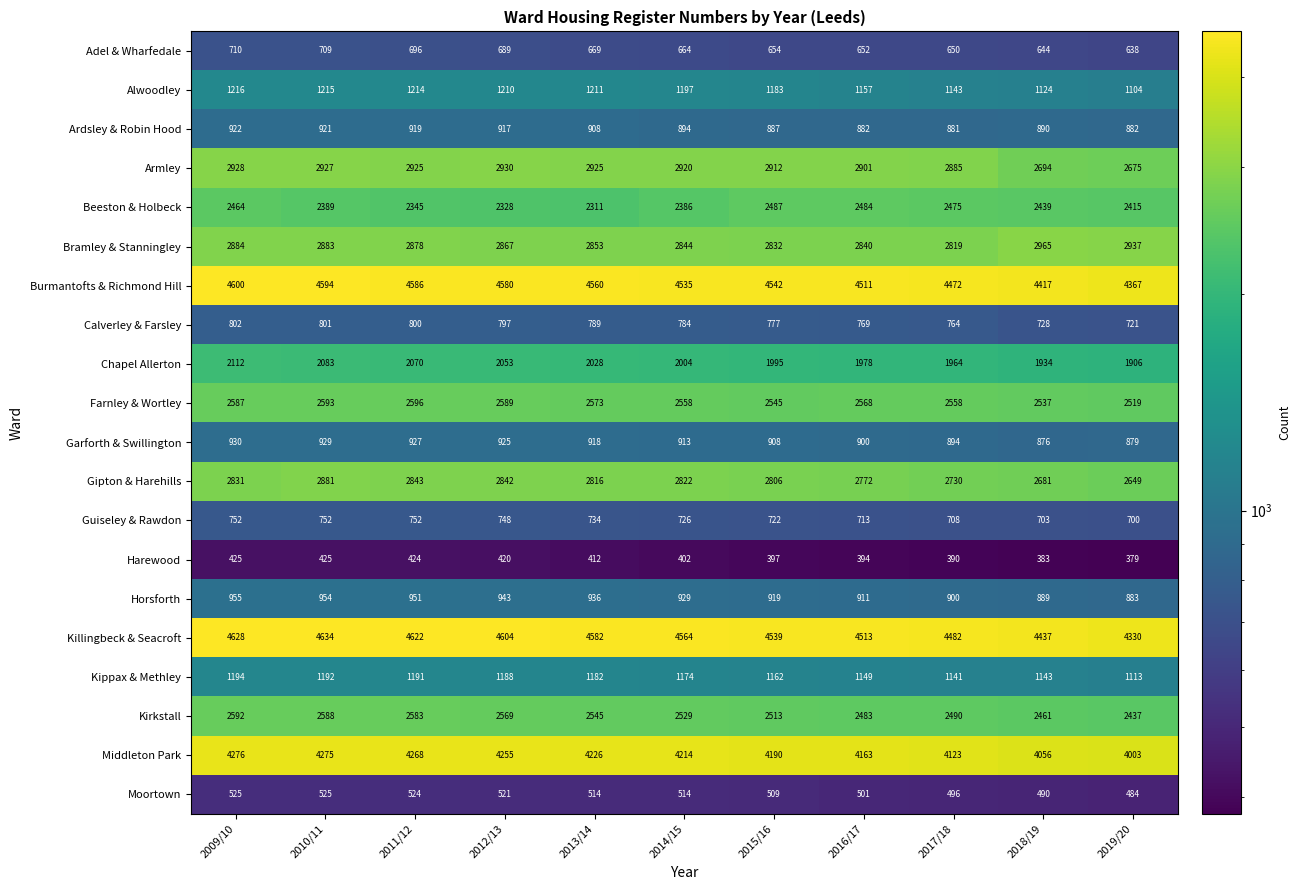

At 2009/10, list the series in order from largest to smallest.

Killingbeck & Seacroft, Burmantofts & Richmond Hill, Middleton Park, Armley, Bramley & Stanningley, Gipton & Harehills, Kirkstall, Farnley & Wortley, Beeston & Holbeck, Chapel Allerton, Alwoodley, Kippax & Methley, Horsforth, Garforth & Swillington, Ardsley & Robin Hood, Calverley & Farsley, Guiseley & Rawdon, Adel & Wharfedale, Moortown, Harewood